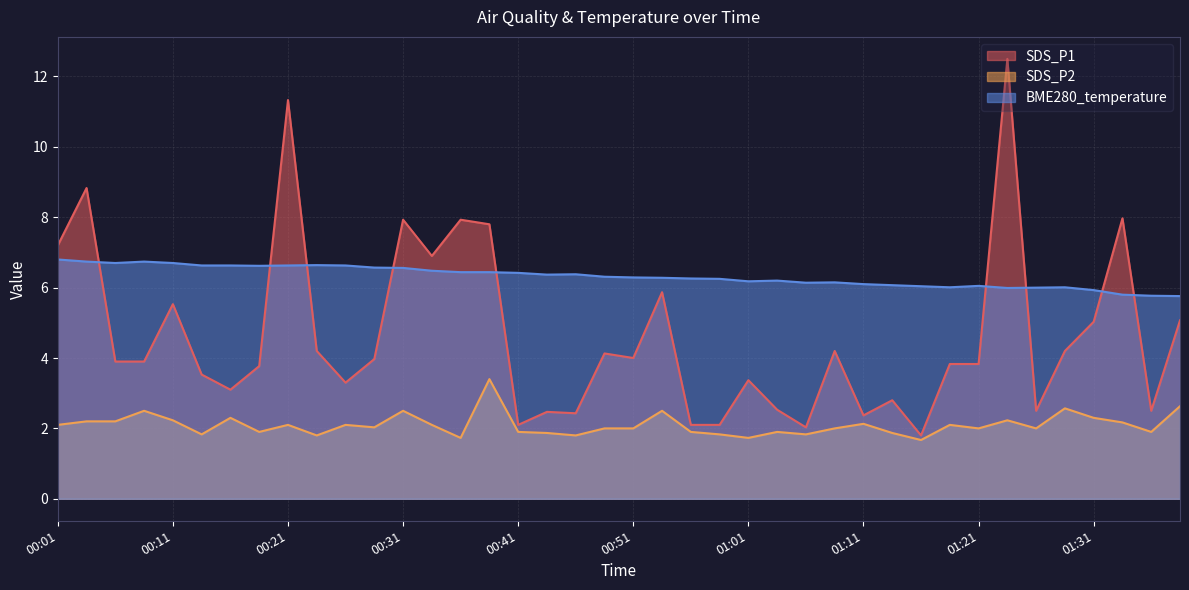

True or false: BME280_temperature has more than 1 points higher than both neighbors.

True